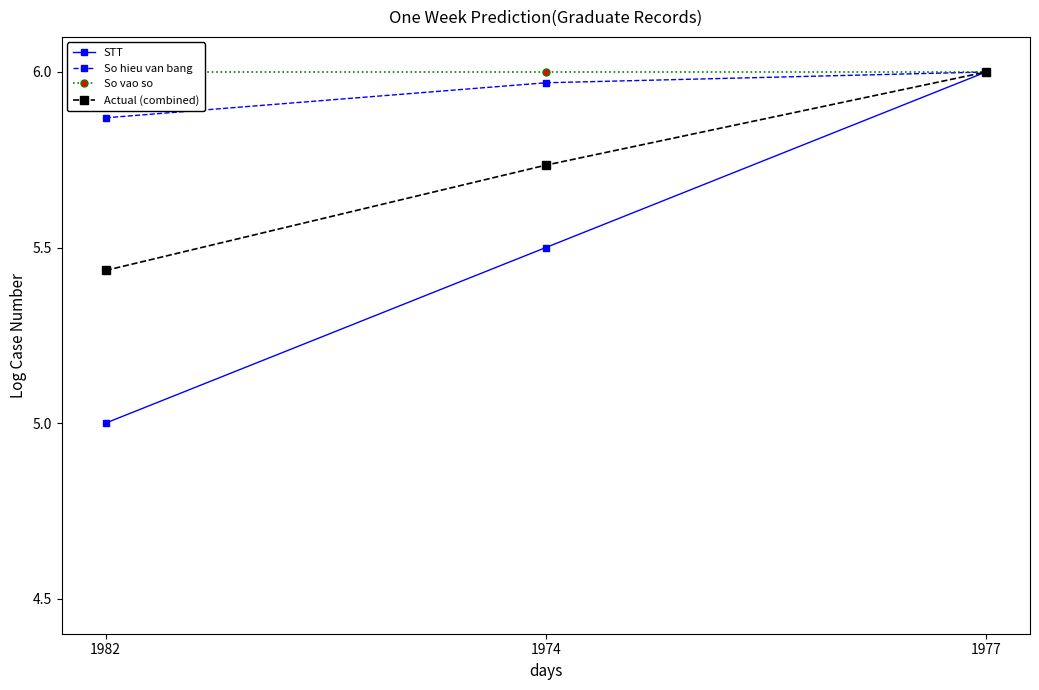

At which label does STT reach its minimum?

1982